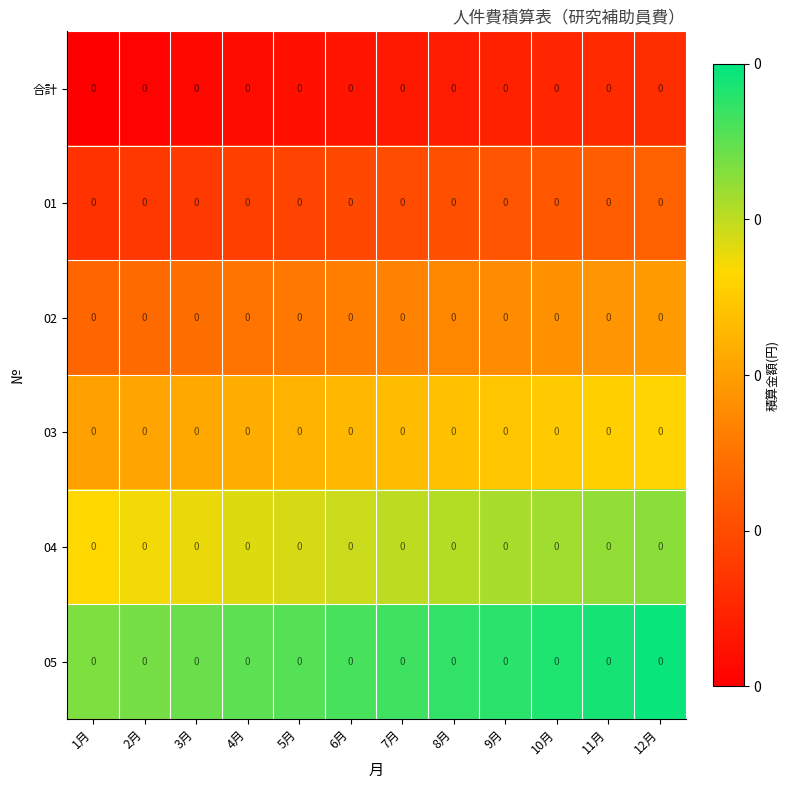

Count the 02 values in the range 0 to 1.

12